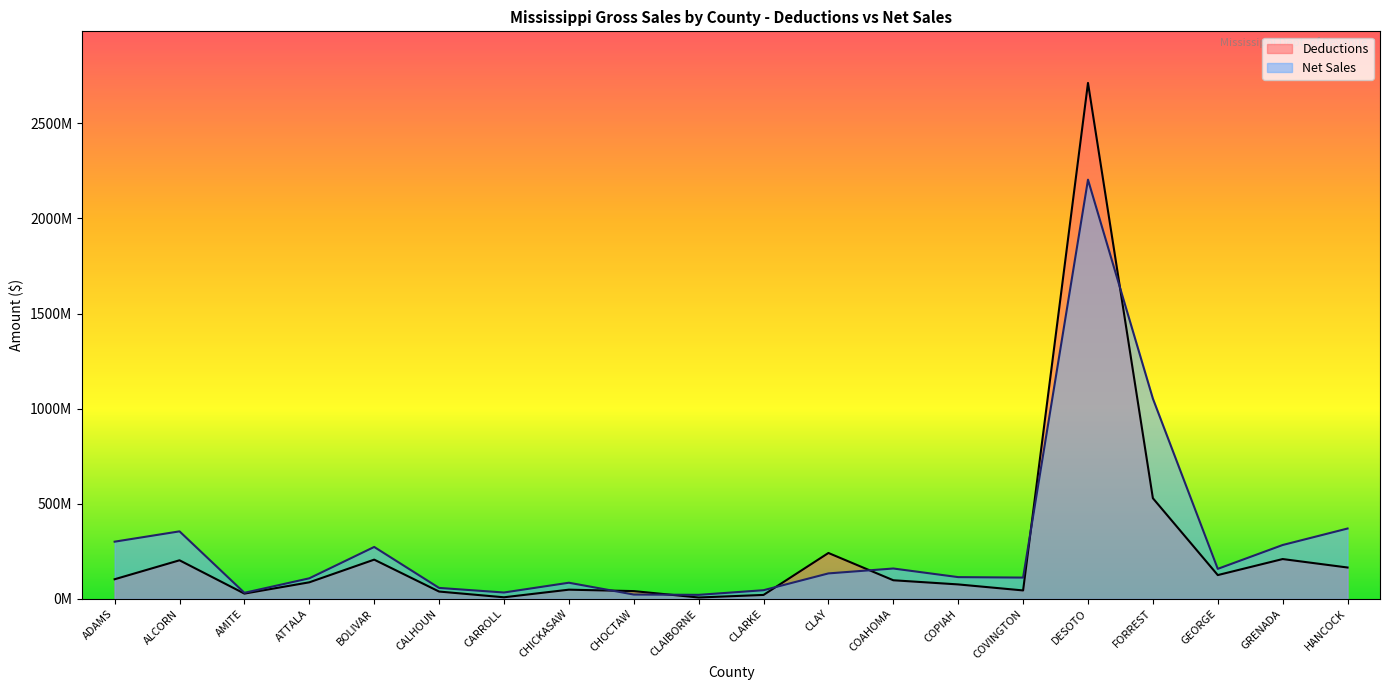

Which series has the largest range (max minus min)?

Deductions